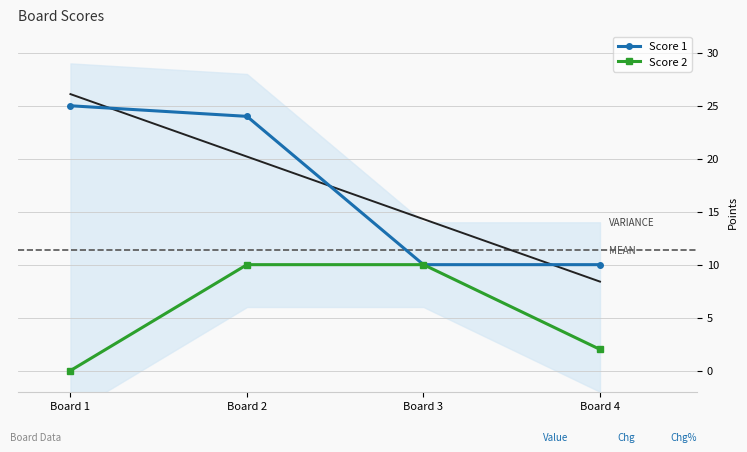

Which category has the highest value in the Score 1 series?

Board 1